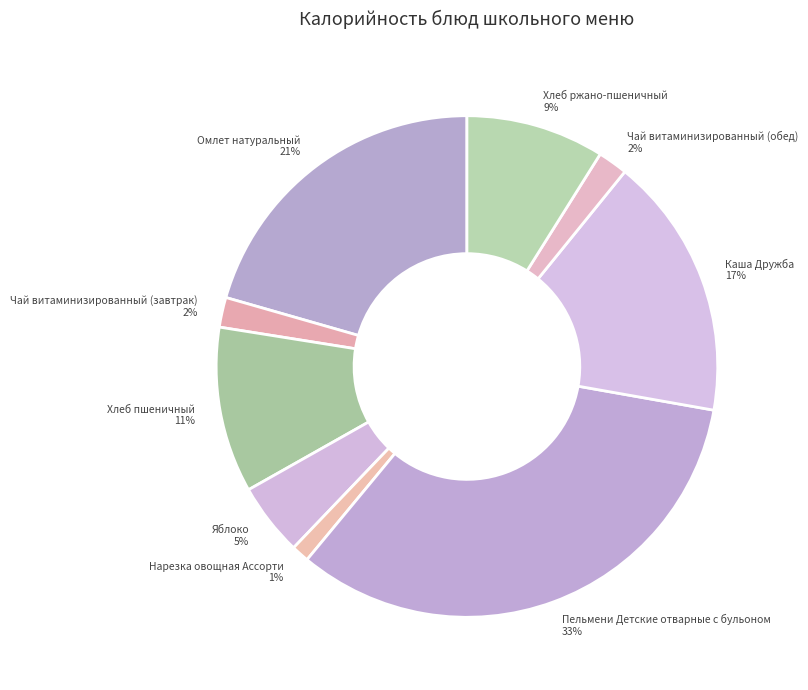

Is Чай витаминизированный (завтрак) the majority of the pie?

No